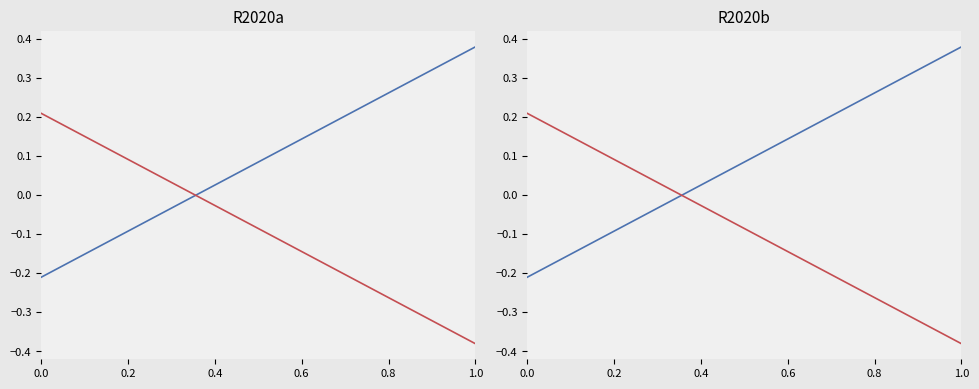

How many lines are shown in the chart?

2